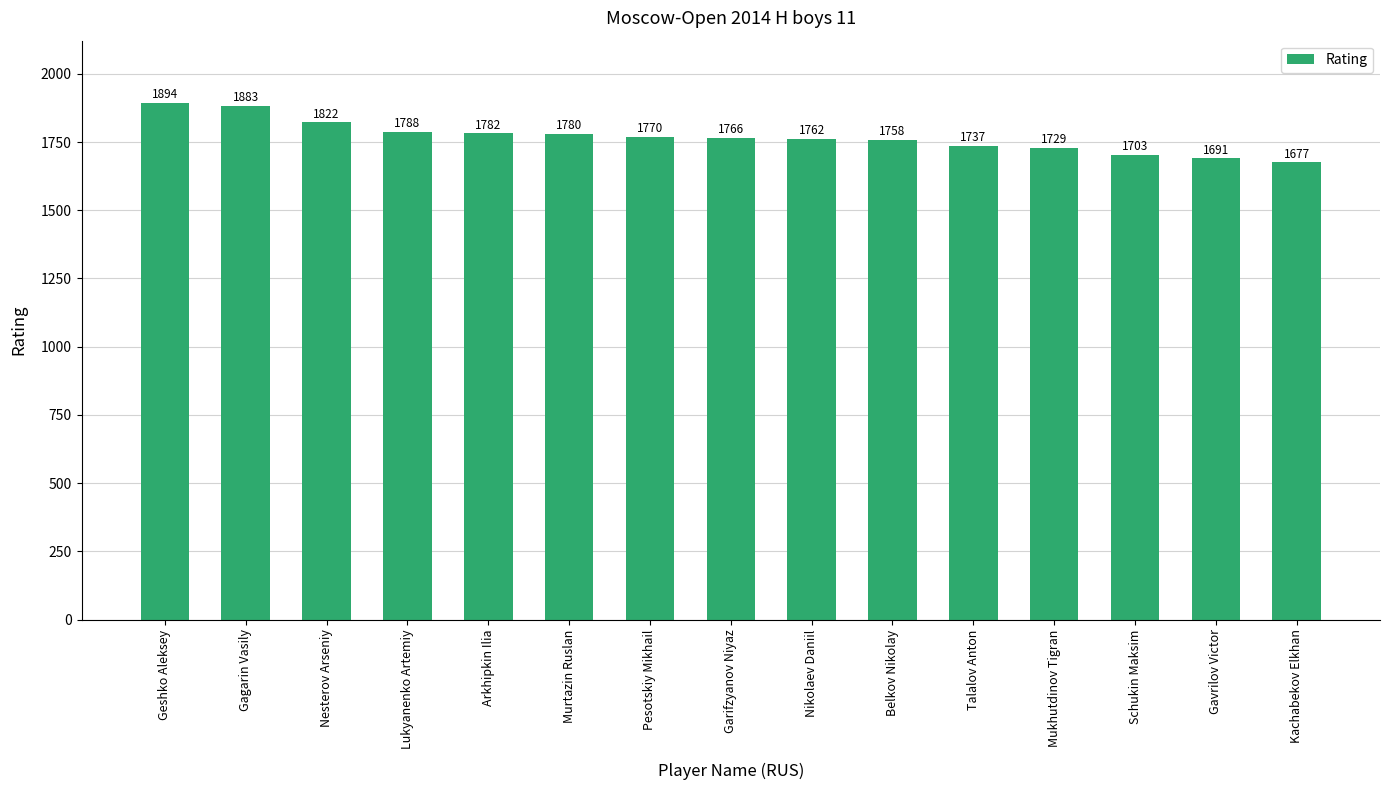

List the labels in order of value, largest first.

Geshko Aleksey, Gagarin Vasily, Nesterov Arseniy, Lukyanenko Artemiy, Arkhipkin Ilia, Murtazin Ruslan, Pesotskiy Mikhail, Garifzyanov Niyaz, Nikolaev Daniil, Belkov Nikolay, Talalov Anton, Mukhutdinov Tigran, Schukin Maksim, Gavrilov Victor, Kachabekov Elkhan